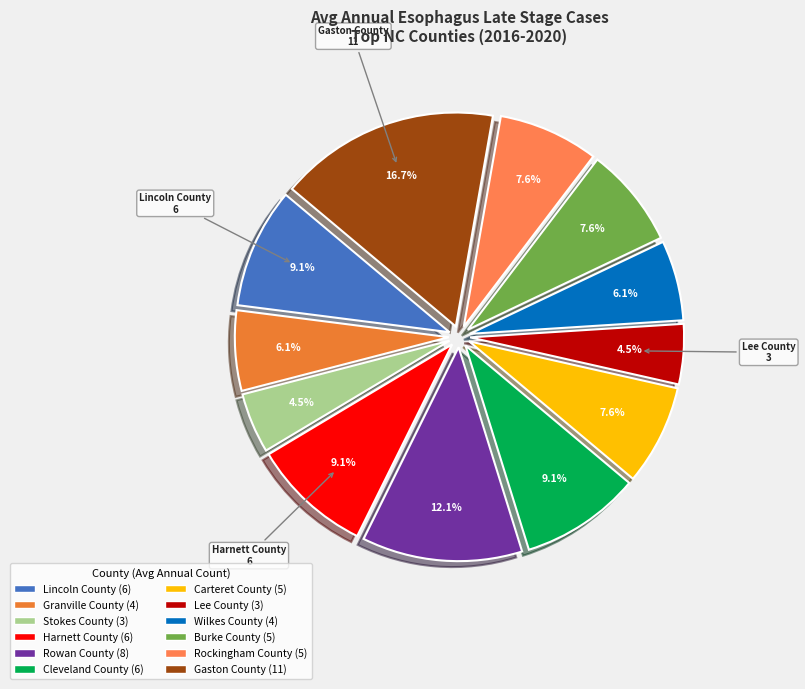

How many slices are in this pie chart?

12